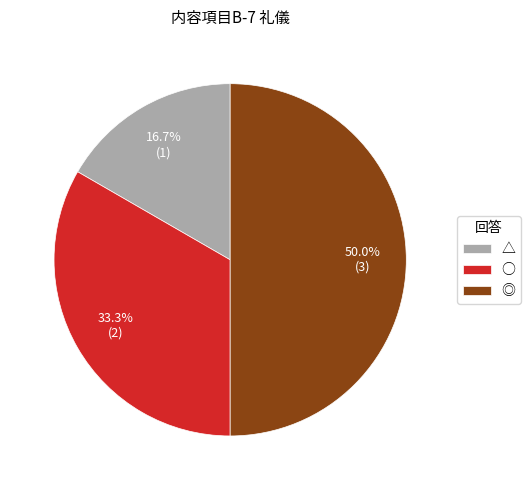

To the nearest percent, what is the average slice percentage?

33%